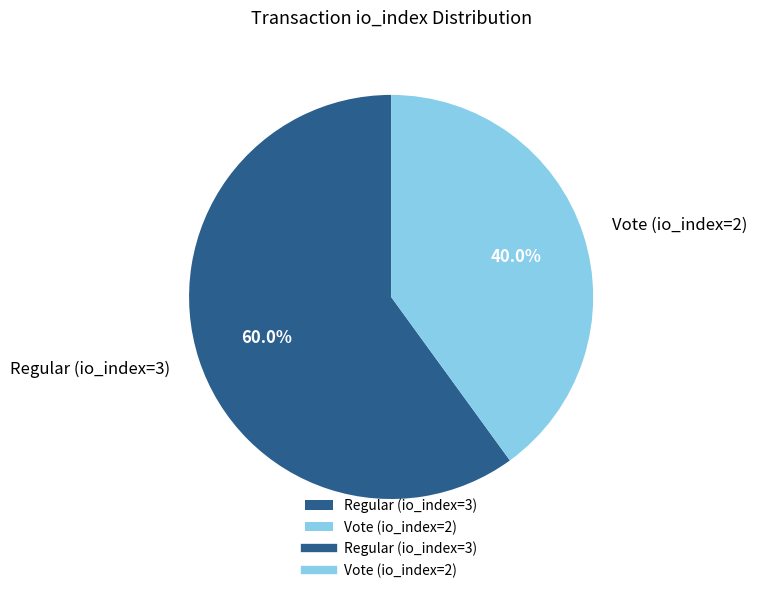

Which slice is the largest?

Regular (io_index=3)